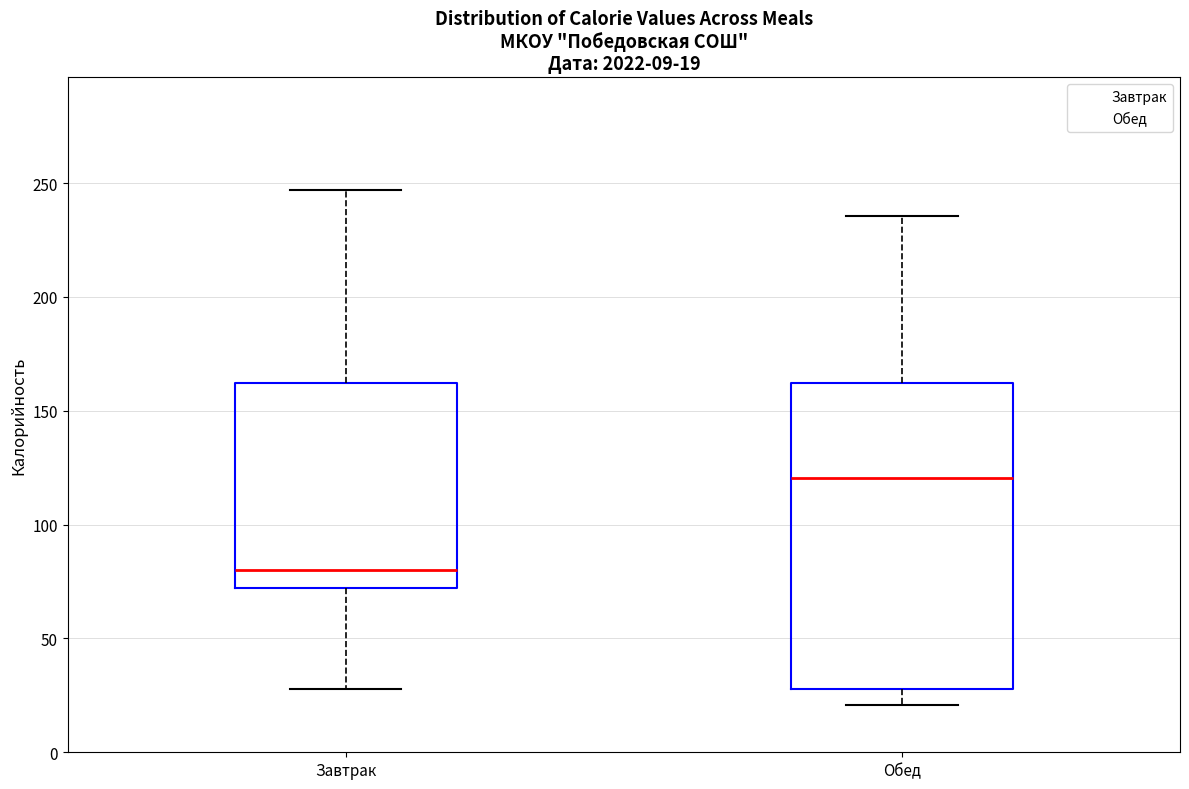

Comparing the boxes themselves (not the whiskers), which one is the tallest?

Обед